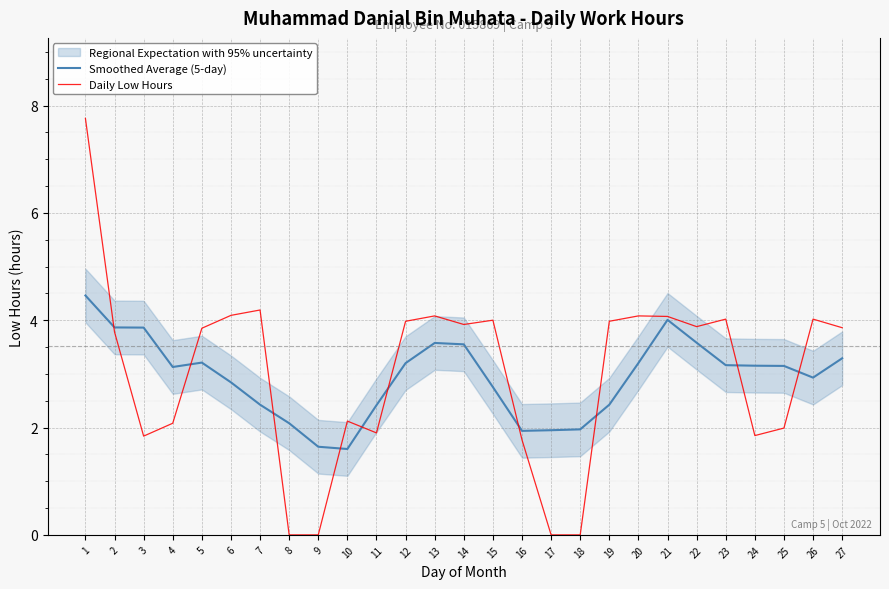

Reading left to right, transcribe all the data shown in this chart.

Smoothed Average (5-day): 4.5	3.9	3.9	3.1	3.2	2.8	2.4	2.1	1.6	1.6	2.4	3.2	3.6	3.5	2.8	1.9	1.9	2.0	2.4	3.2	4.0	3.6	3.2	3.2	3.1	2.9	3.3
Daily Low Hours: 7.8	3.8	1.8	2.1	3.9	4.1	4.2	0.0	0.0	2.1	1.9	4.0	4.1	3.9	4.0	1.8	0.0	0.0	4.0	4.1	4.1	3.9	4.0	1.9	2.0	4.0	3.9